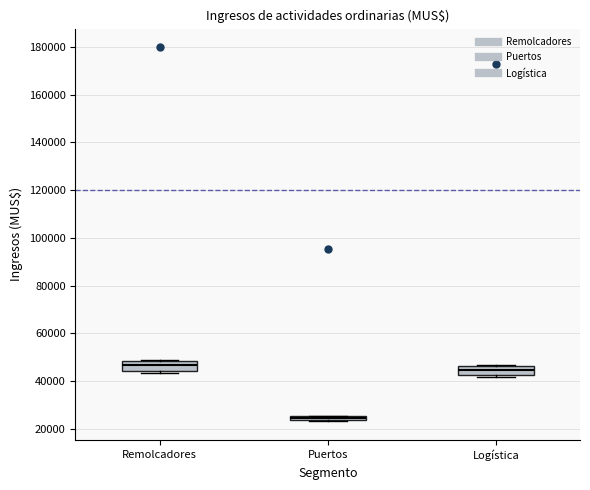

Where is the lower edge of the box for Remolcadores on the y-axis? The values are not printed on the chart, so give them approximately, as read against the axis.

44000